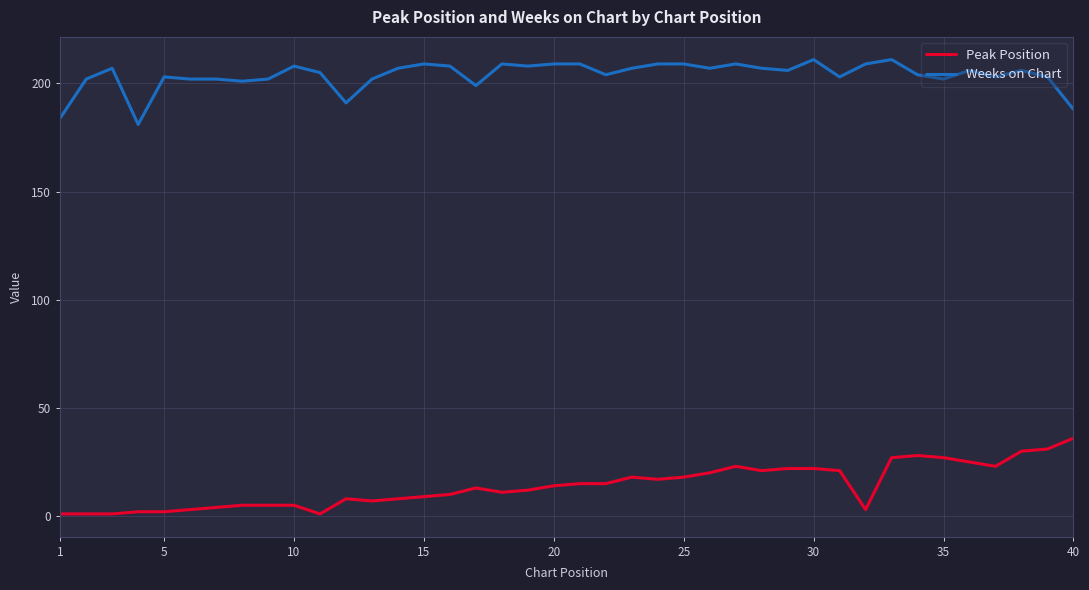

Which series has the largest total across all categories?

Weeks on Chart